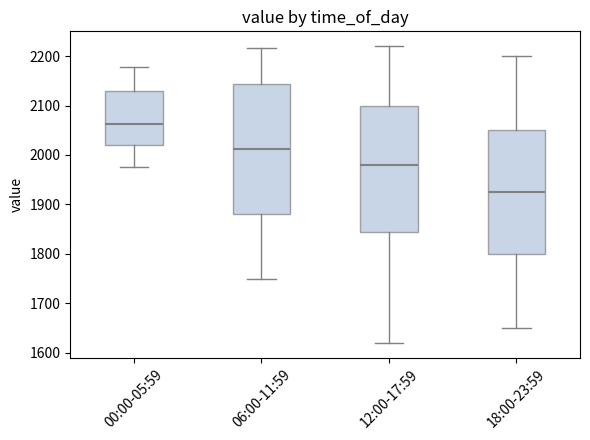

Which box has the highest median line?

00:00-05:59